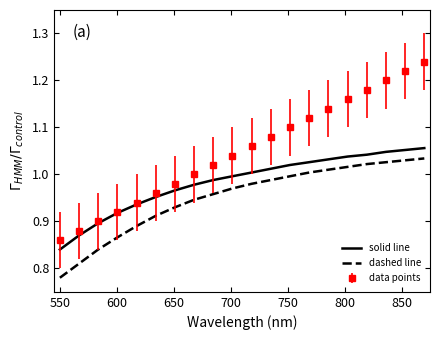

True or false: dashed line and solid line intersect in this chart.

False